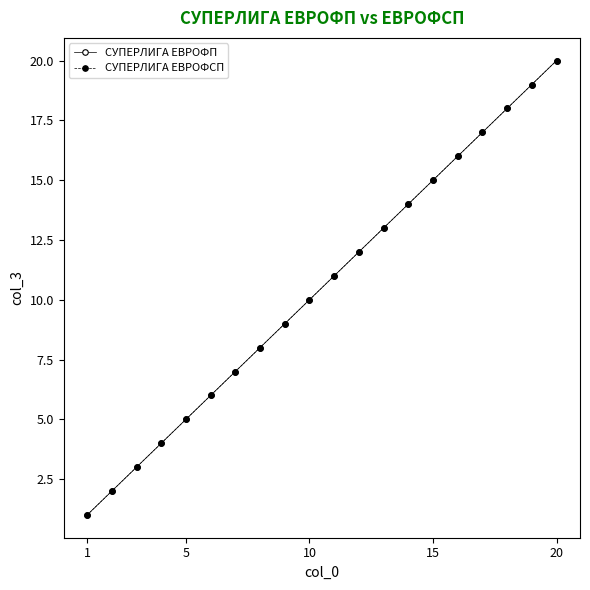

Is this an area chart (filled region under the line)?

No